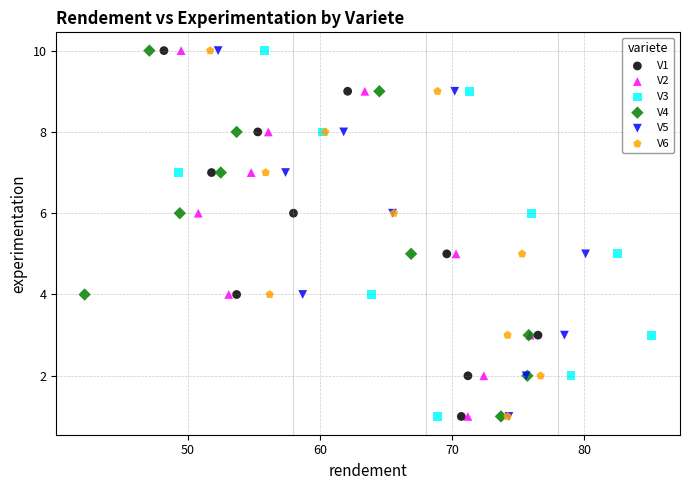

What are all the series names shown in the legend?

V1, V2, V3, V4, V5, V6